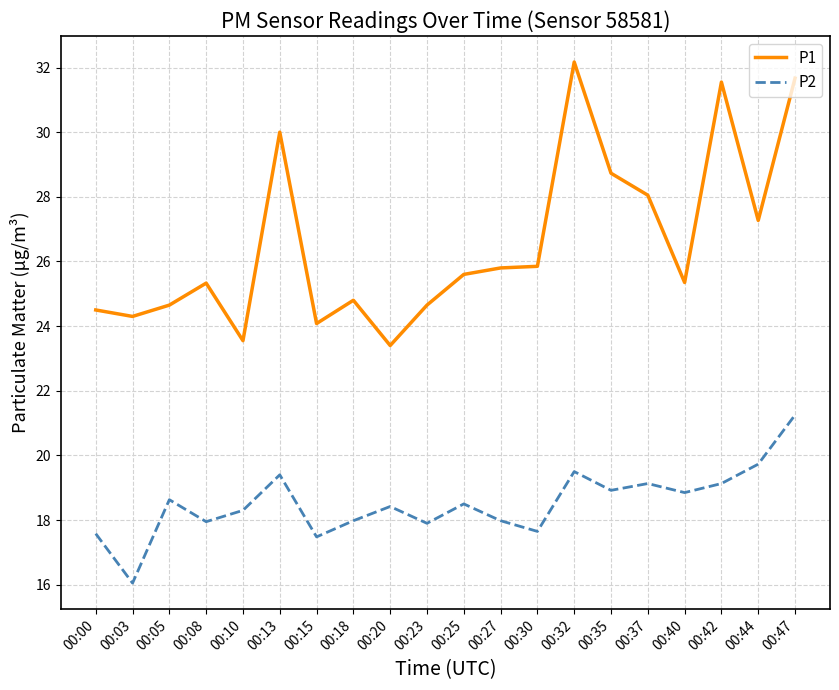

Rank the series by their average value, from lowest to highest.

P2, P1